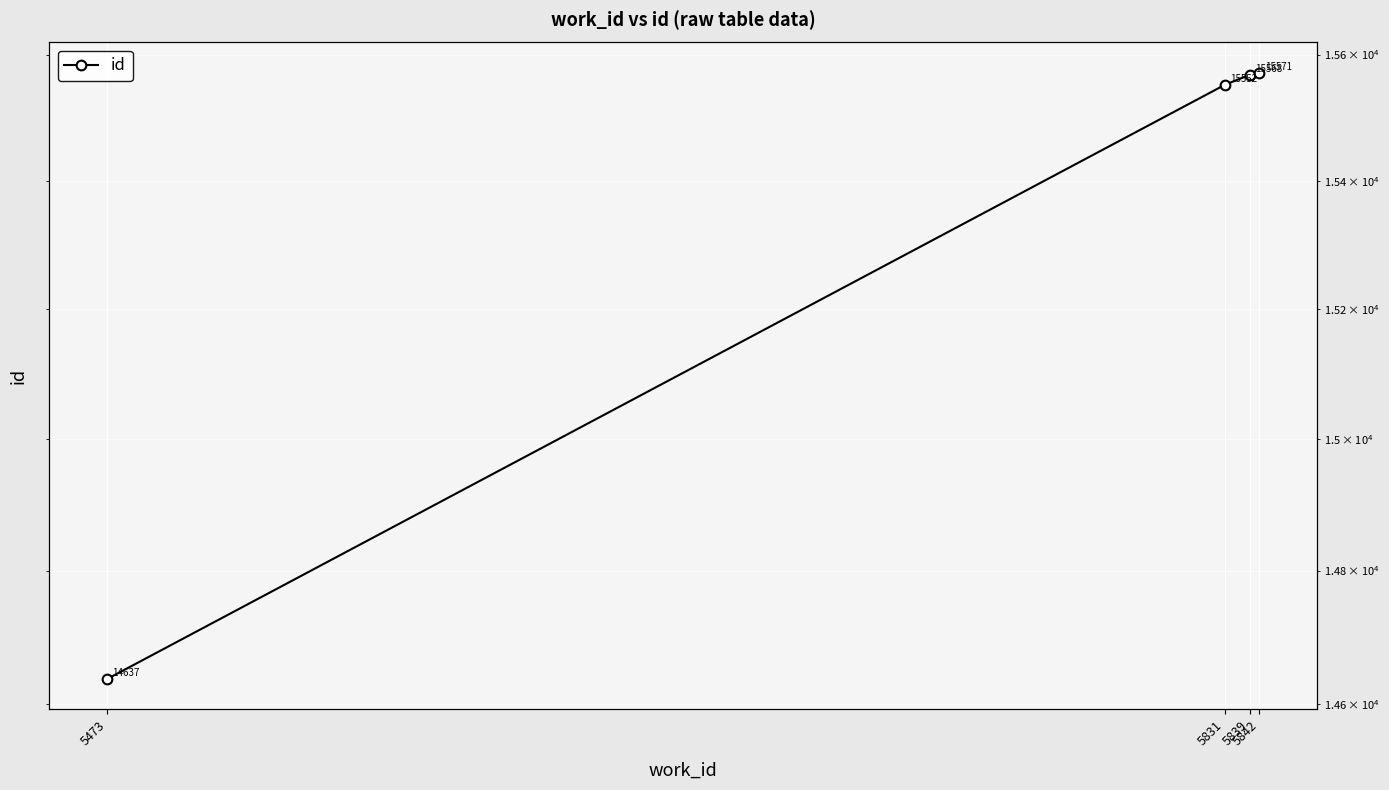

What is the difference between the values at 5839 and 5842?

3